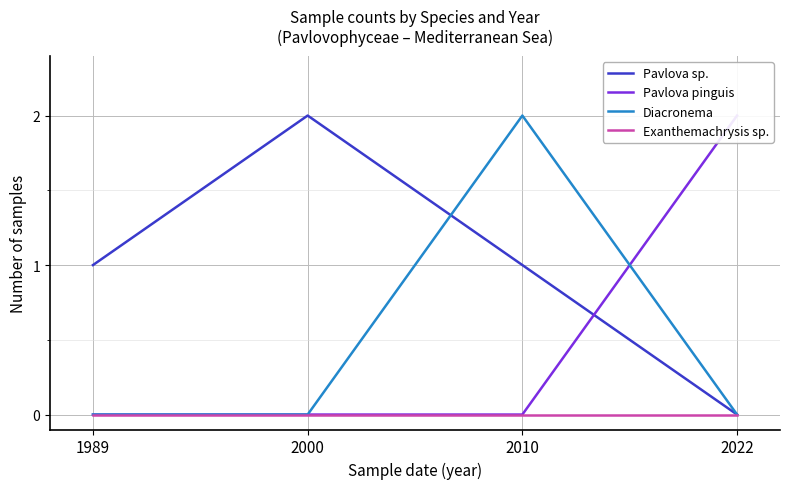

True or false: Pavlova pinguis has a value of 3 at 2022.

False